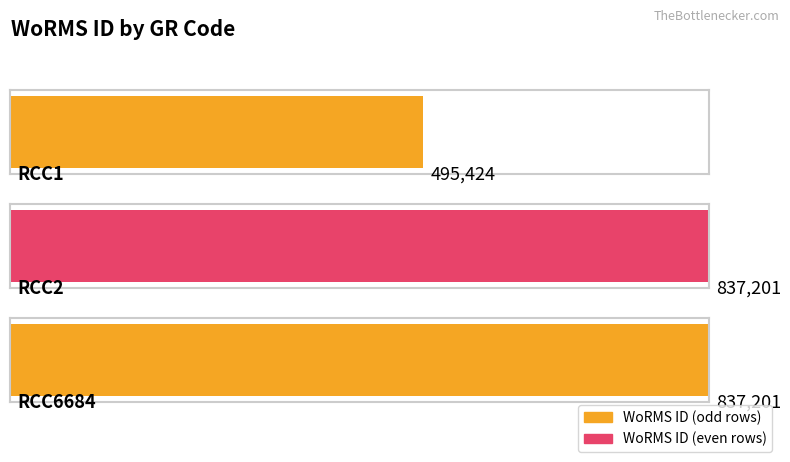

Rank the categories by value from highest to lowest.

RCC2, RCC6684, RCC1